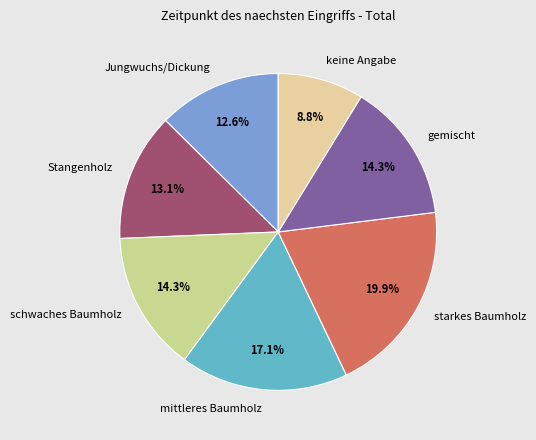

To the nearest percent, what is the difference between the schwaches Baumholz and Stangenholz slice percentages?

1%